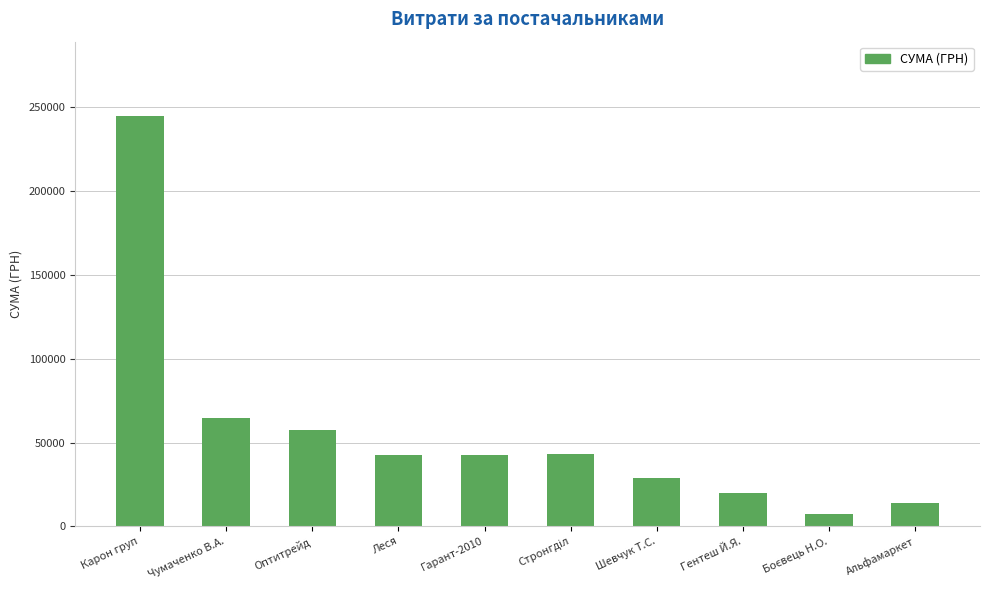

Does the chart contain any negative values?

No